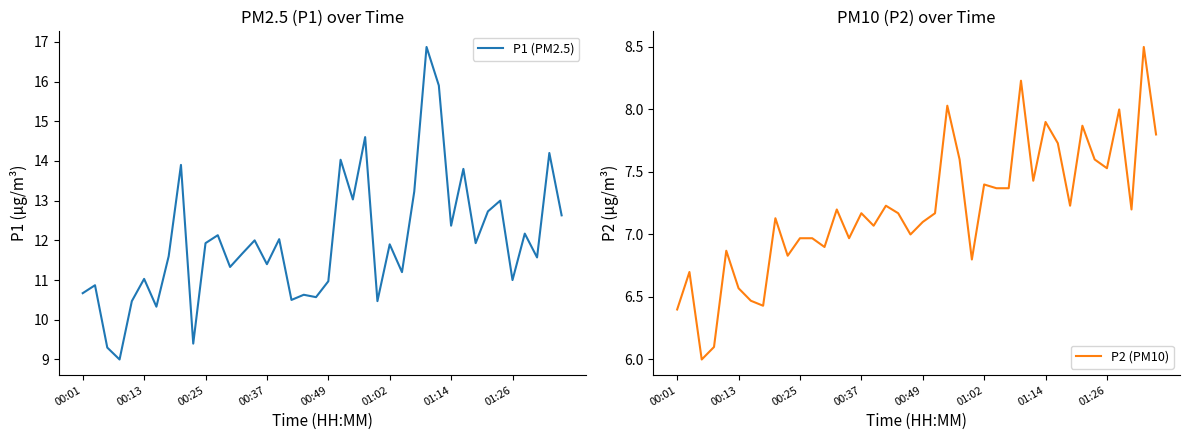

How many lines are shown in the chart?

2